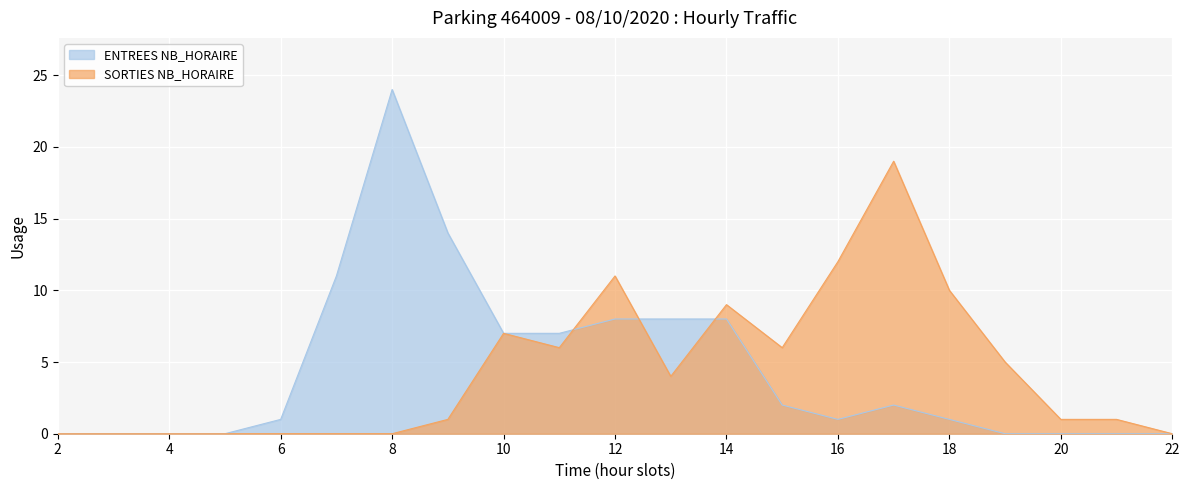

Is the value of SORTIES NB_HORAIRE at 12 greater than the value of ENTREES NB_HORAIRE at 4?

Yes